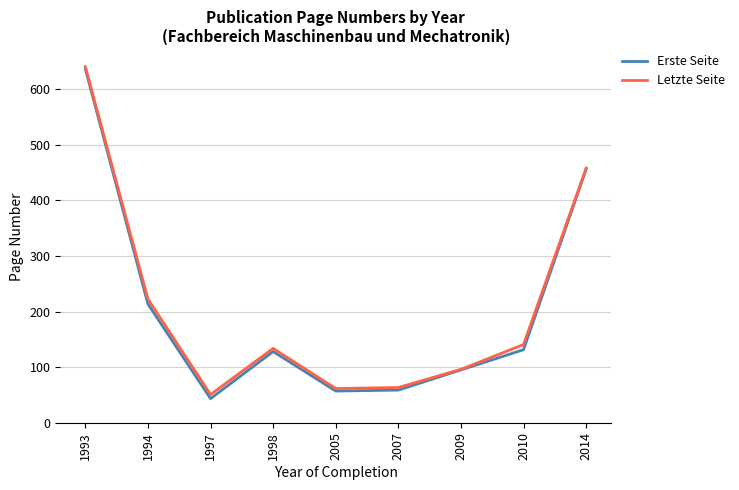

At how many categories does at least one series exceed 93?

6